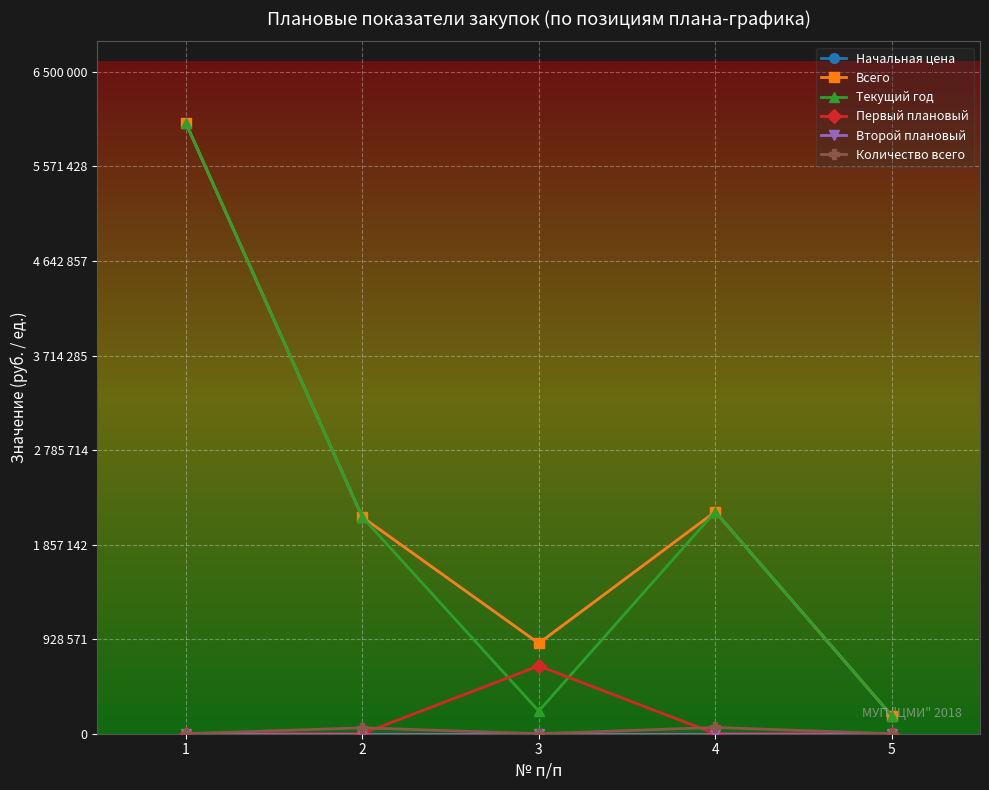

Does the chart have visible grid lines?

Yes